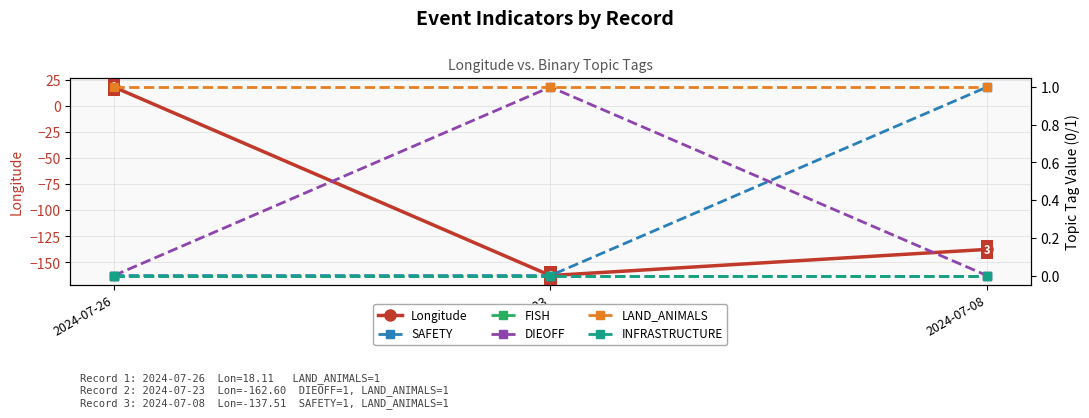

At 2024-07-26, list the series in order from largest to smallest.

Longitude, LAND_ANIMALS, SAFETY, FISH, DIEOFF, INFRASTRUCTURE